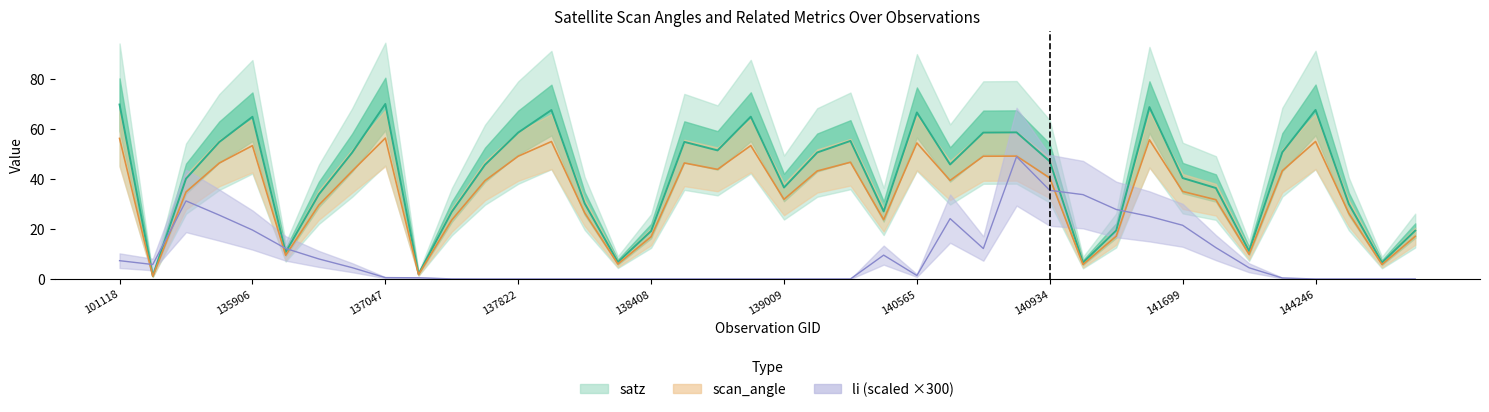

What is the average value of the li (scaled ×300) series?

9.3